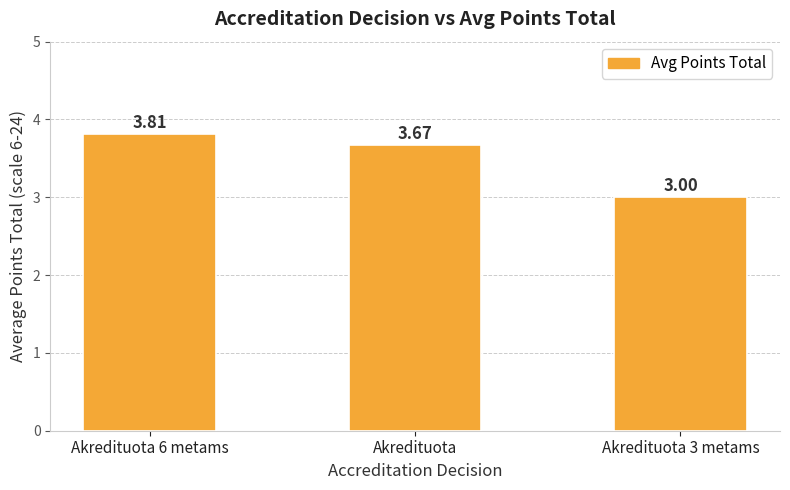

What is the label of the 2nd bar from the left?

Akredituota